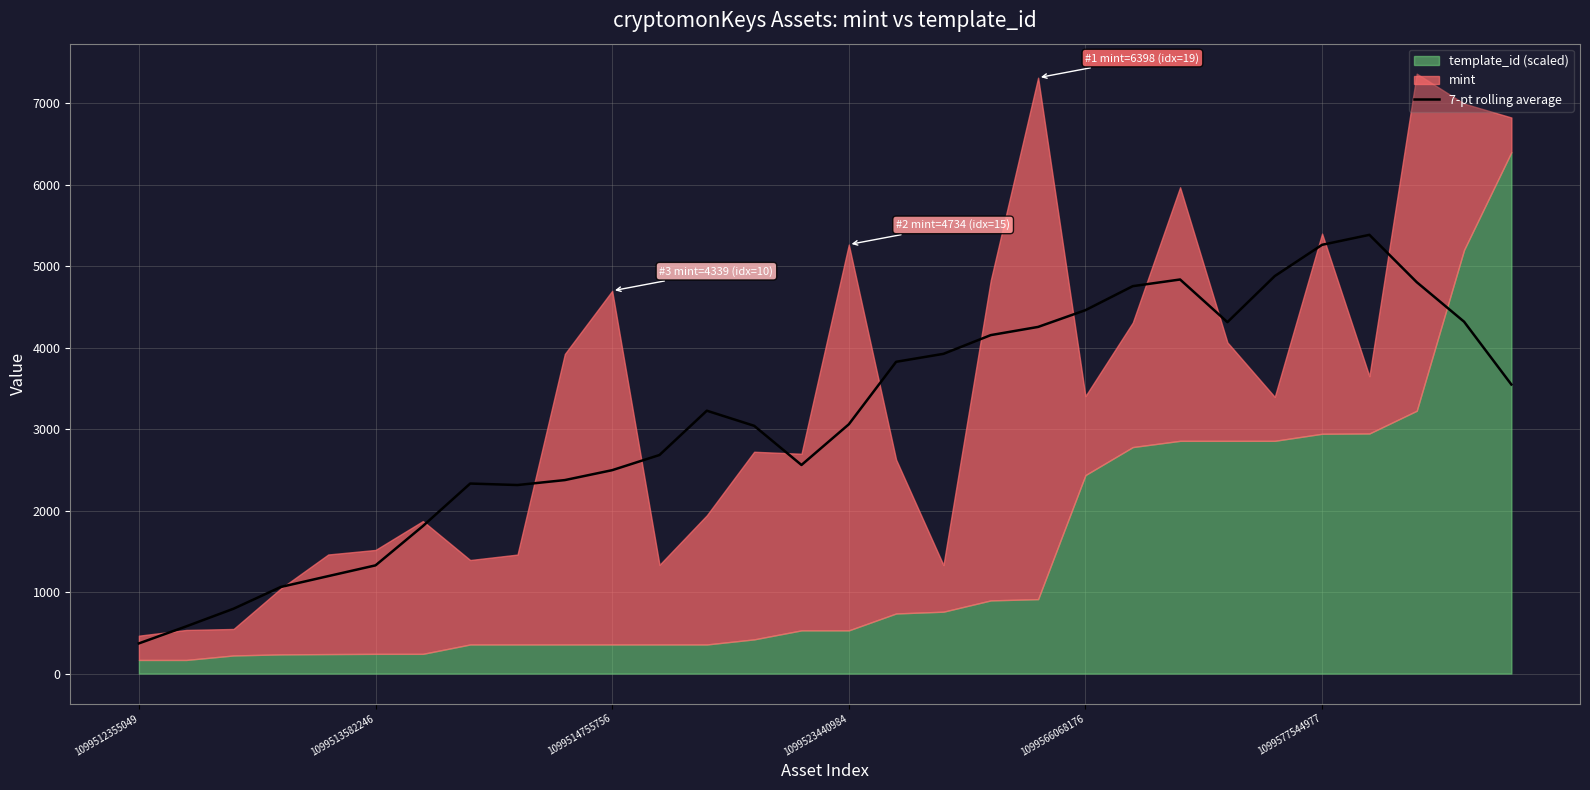

Is it true that 7-pt rolling average equals 1327.7 at 1099513582246?

True